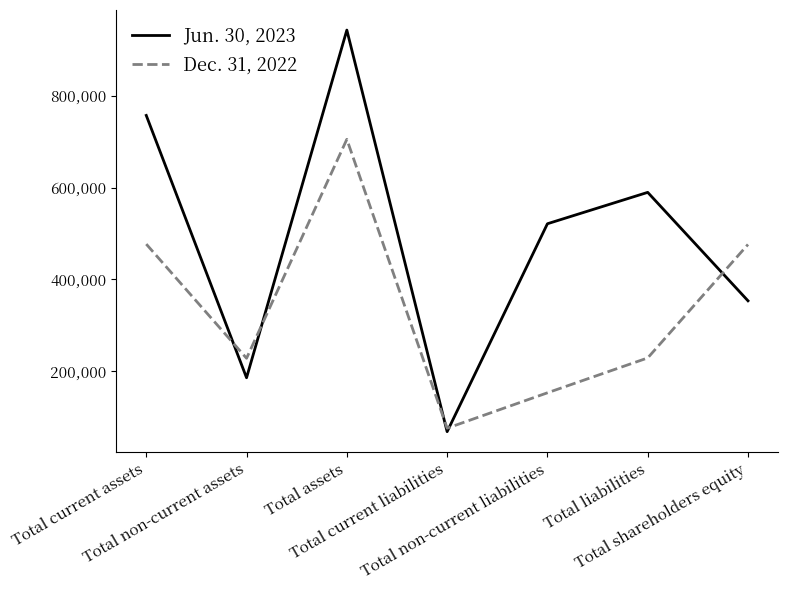

What is the sum of the Jun. 30, 2023 values at Total non-current assets and Total shareholders equity?

539130